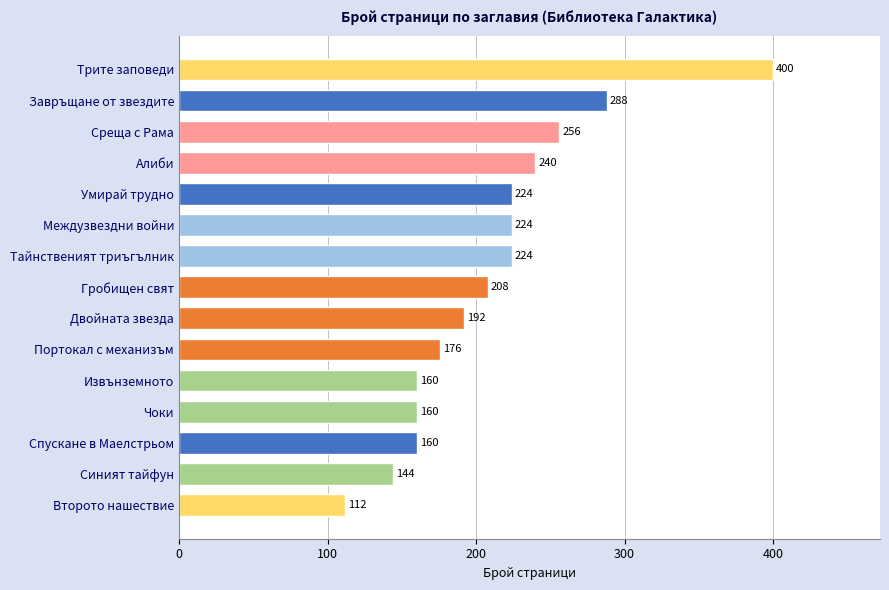

What is the average value?

211